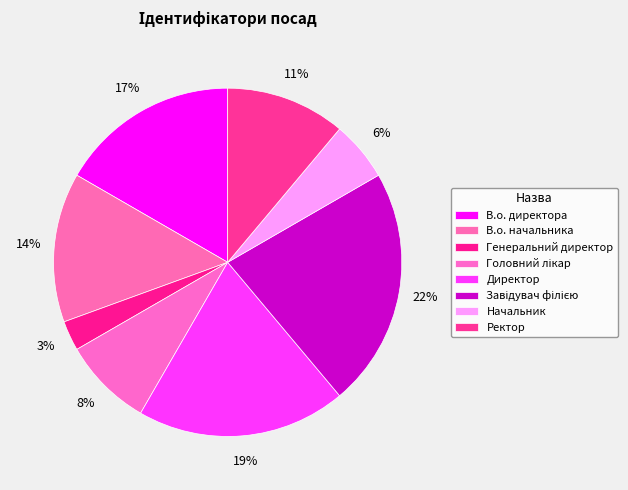

Is there any slice that represents more than half of the pie?

No